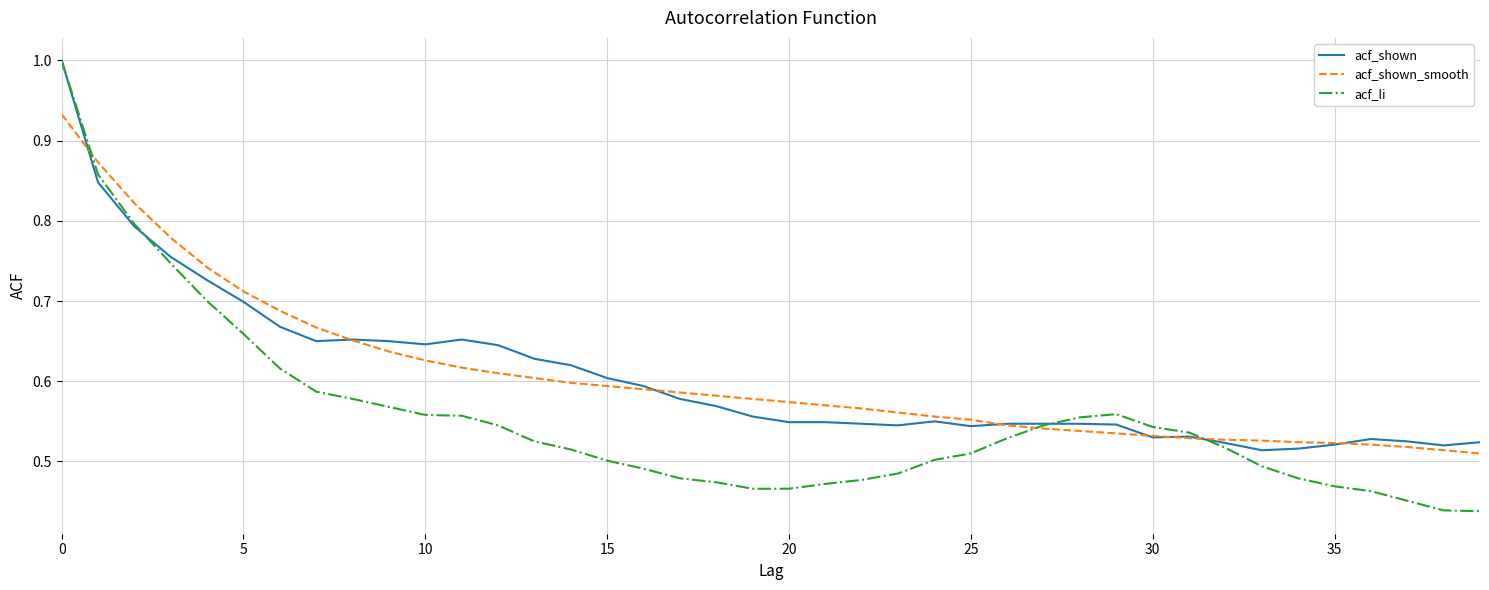

Is this an area chart (filled region under the line)?

No